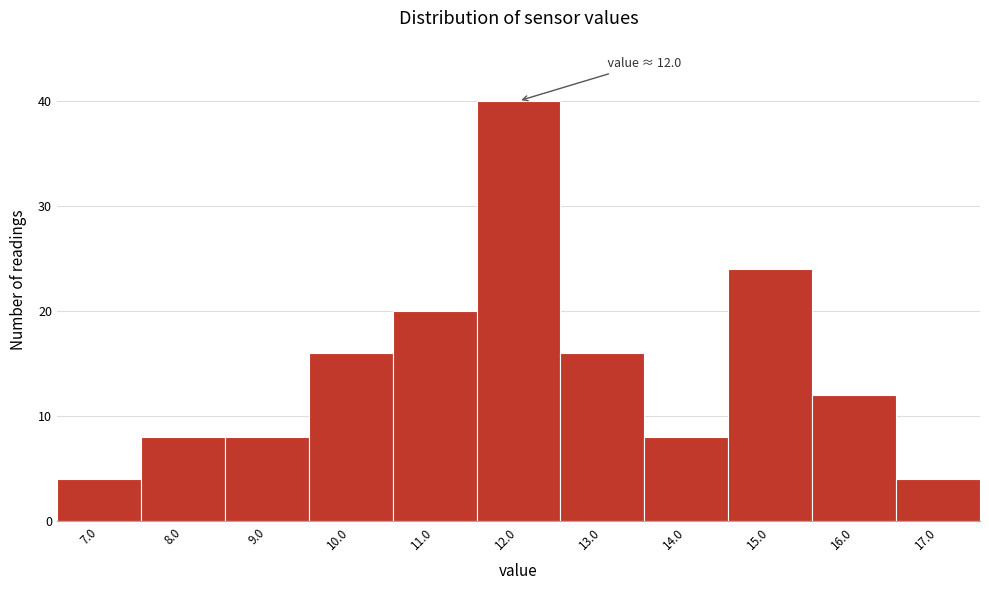

Reading right to left, list all the values displayed in this chart.

4	12	24	8	16	40	20	16	8	8	4